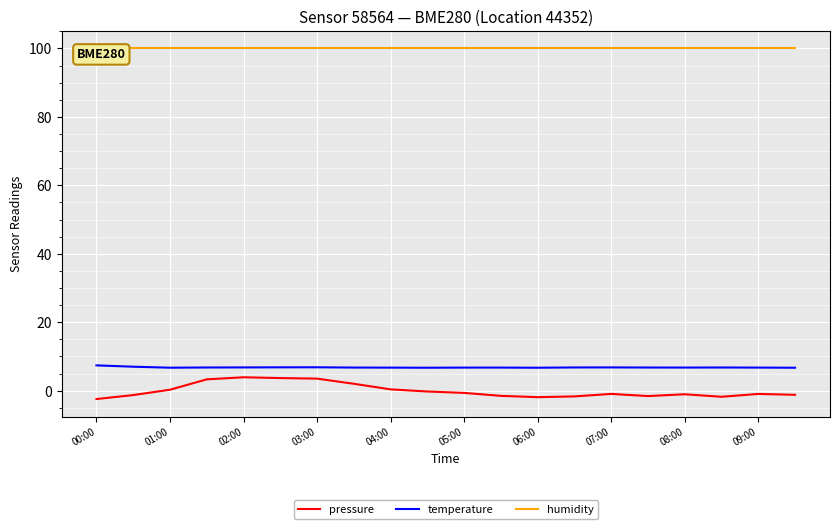

How many series are shown in this chart?

3